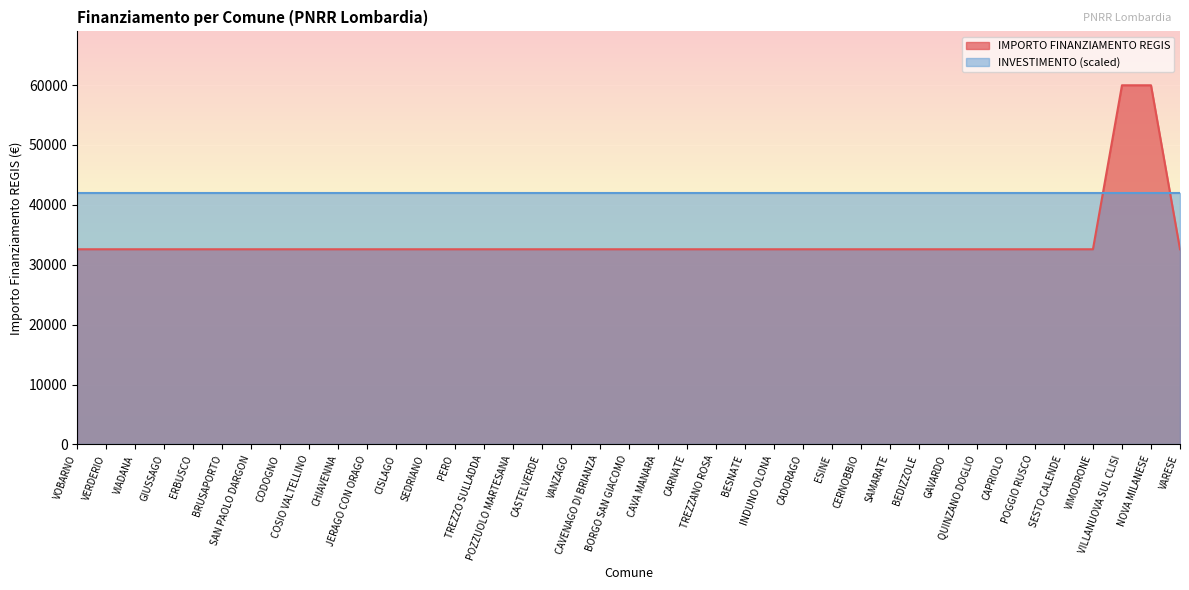

Reading left to right, extract all data points from this chart.

32589	32589	32589	32589	32589	32589	32589	32589	32589	32589	32589	32589	32589	32589	32589	32589	32589	32589	32589	32589	32589	32589	32589	32589	32589	32589	32589	32589	32589	32589	32589	32589	32589	32589	32589	32589	59966	59966	32589